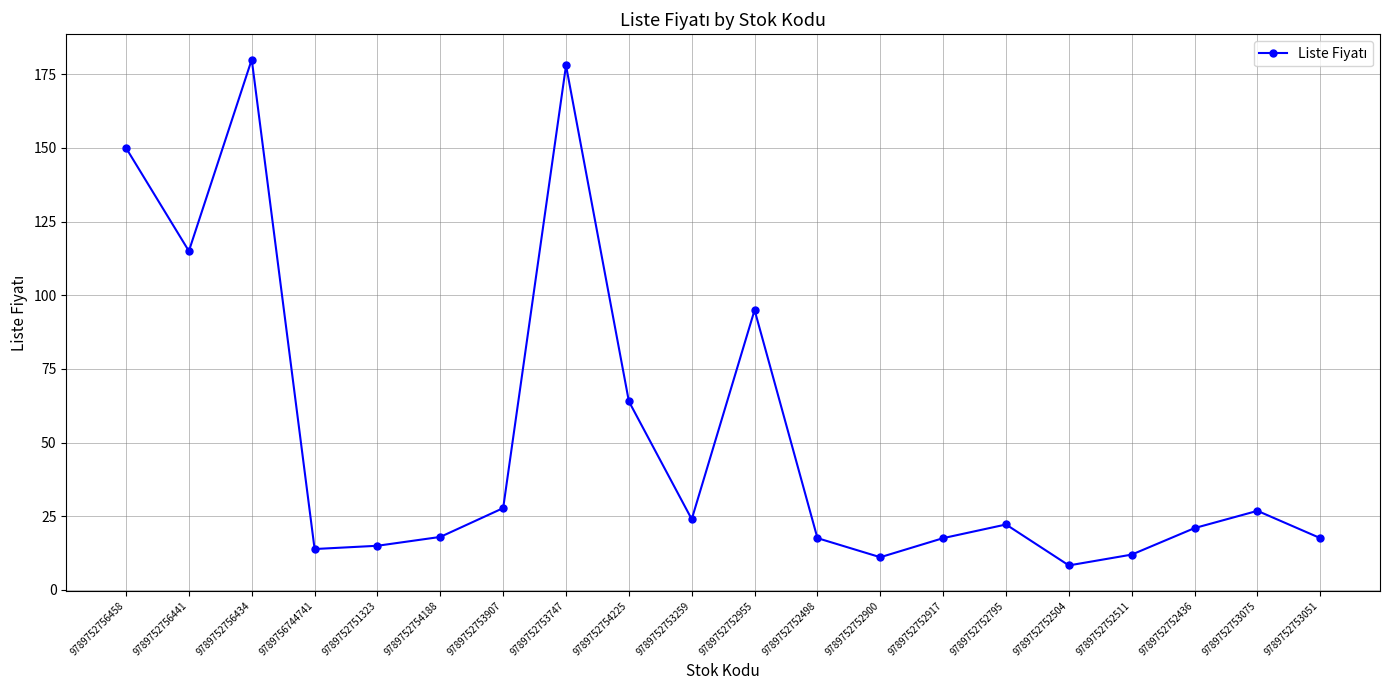

What is the difference between the values at 9789752756441 and 9789752752955?

20.0